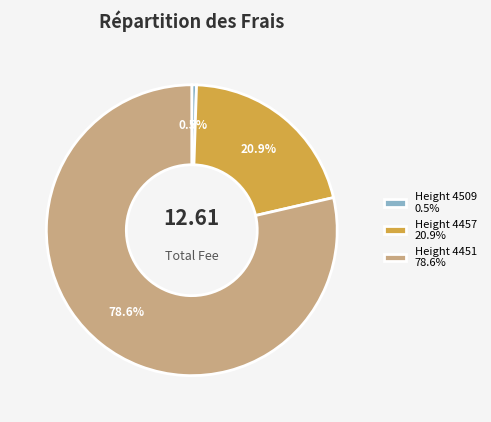

Is there any slice that represents more than half of the pie?

Yes